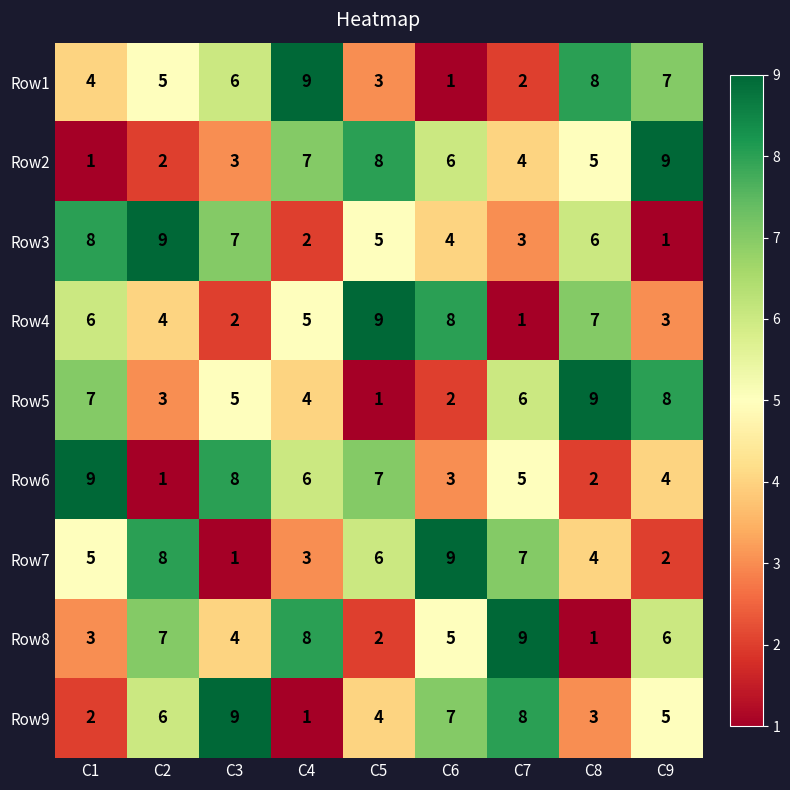

What is the total value across all series at C5?

45